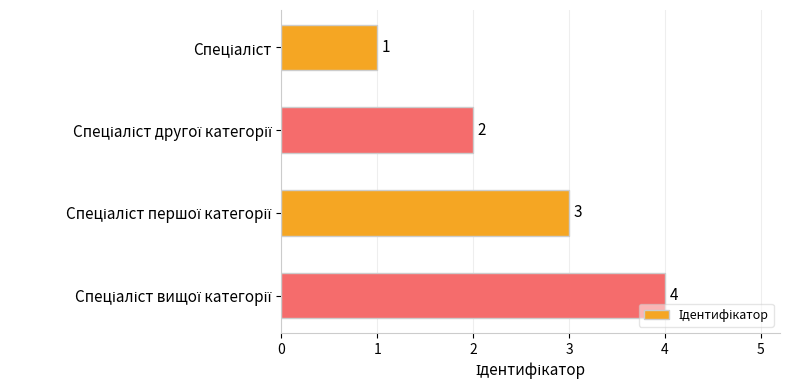

What is the maximum value shown in the chart?

4